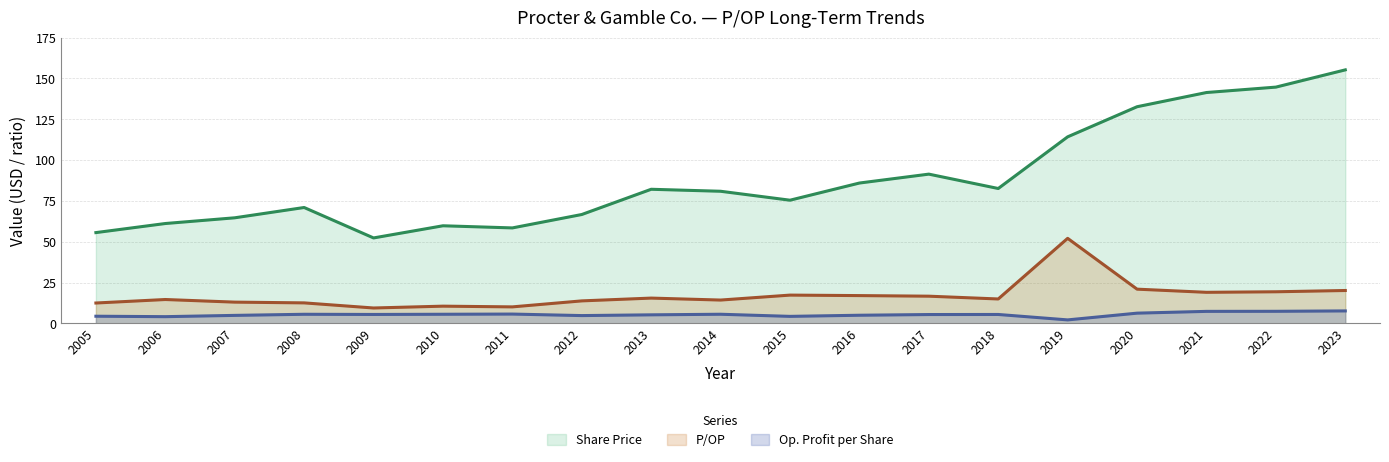

At how many categories does at least one series exceed 50?

19